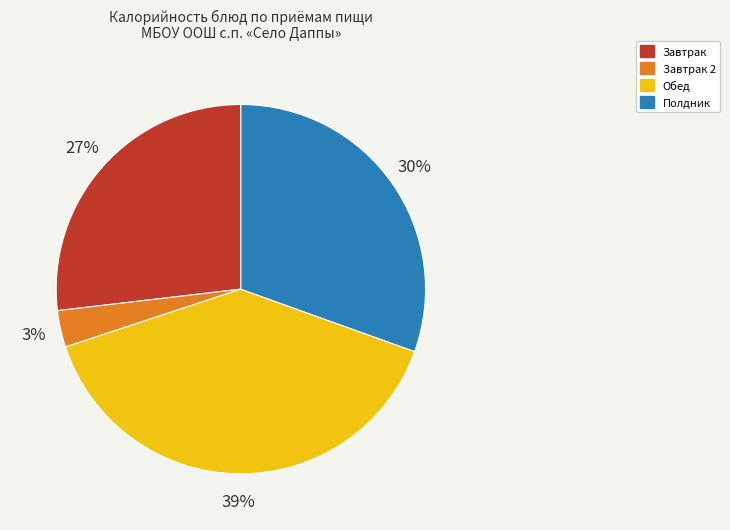

Count the number of slices in the pie.

4